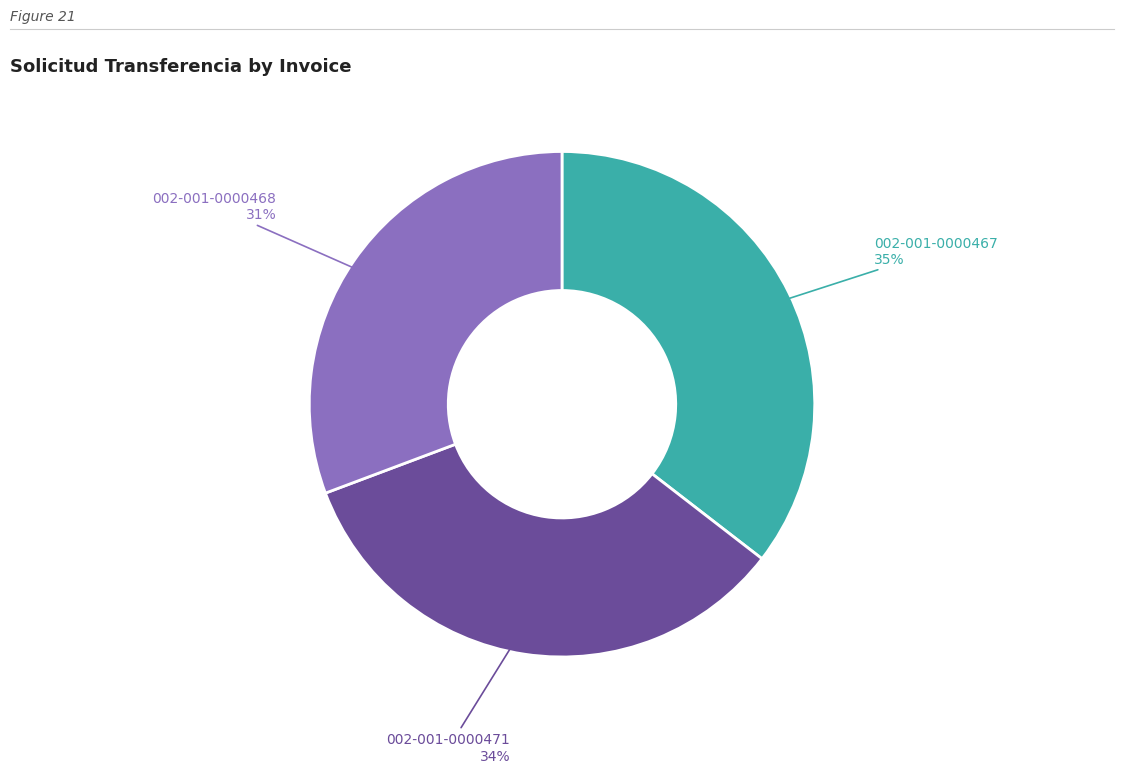

What is the smallest slice in the pie chart?

002-001-0000468